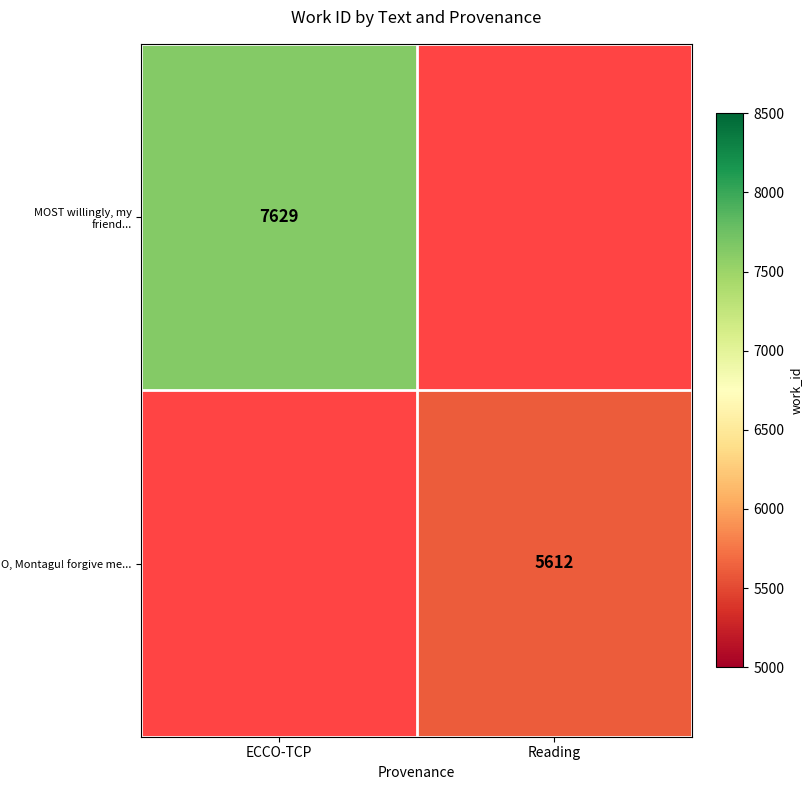

The value of MOST willingly, my friend... at ECCO-TCP is 7629. True or false?

True